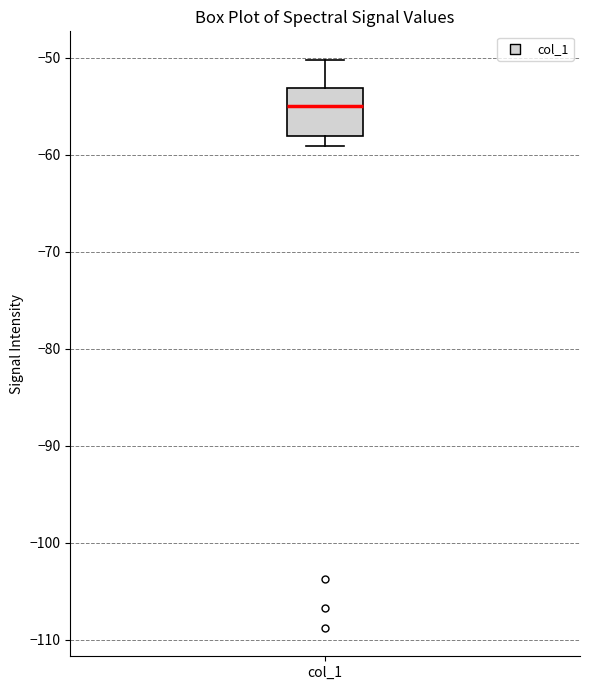

Transcribe this box plot: give where the median line is, the range the box spans, and where the two whiskers end, as read against the y-axis. The values are not printed on the chart, so give them approximately, as read against the axis.

median -55, box -58 to -53, whiskers -59 to -50